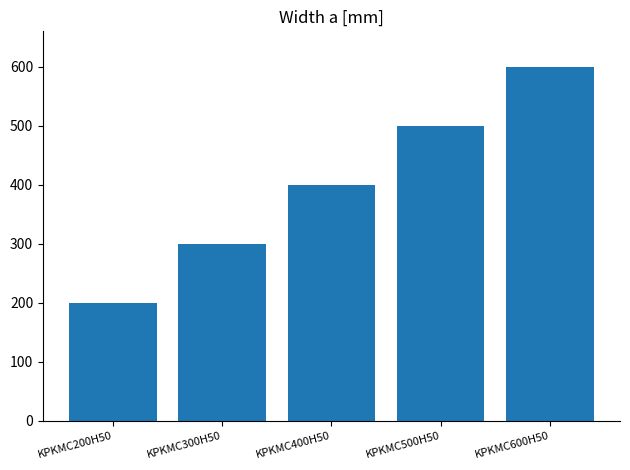

Does the chart contain any negative values?

No